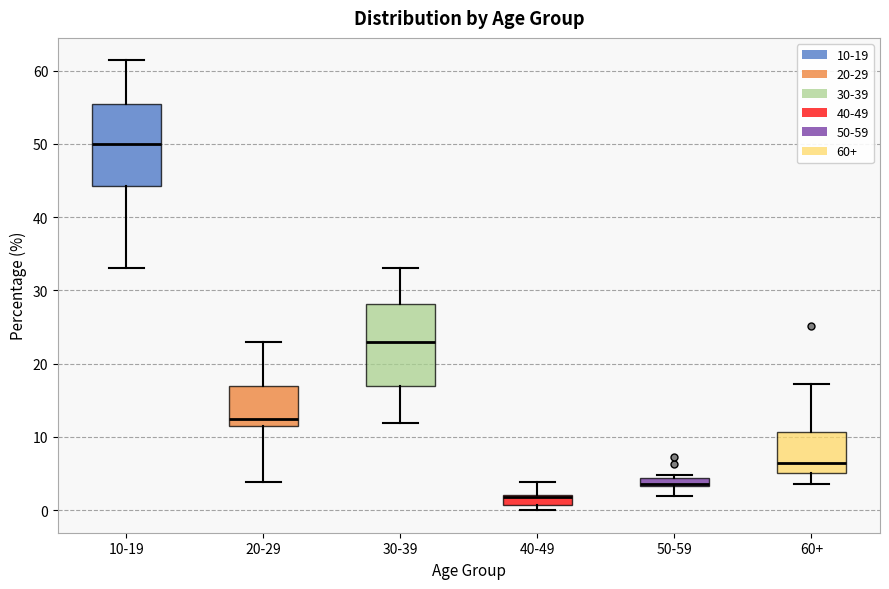

Where is the upper edge of the box for 60+ on the y-axis? The values are not printed on the chart, so give them approximately, as read against the axis.

11